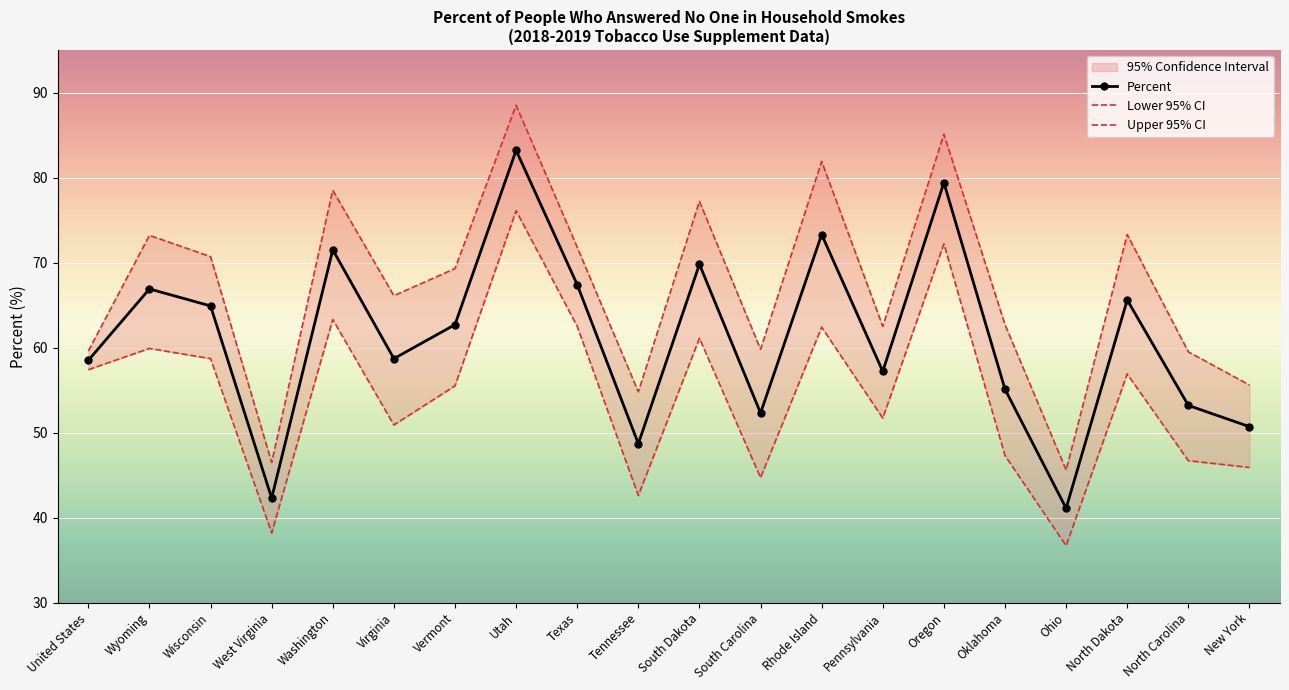

How many lines are shown in the chart?

3